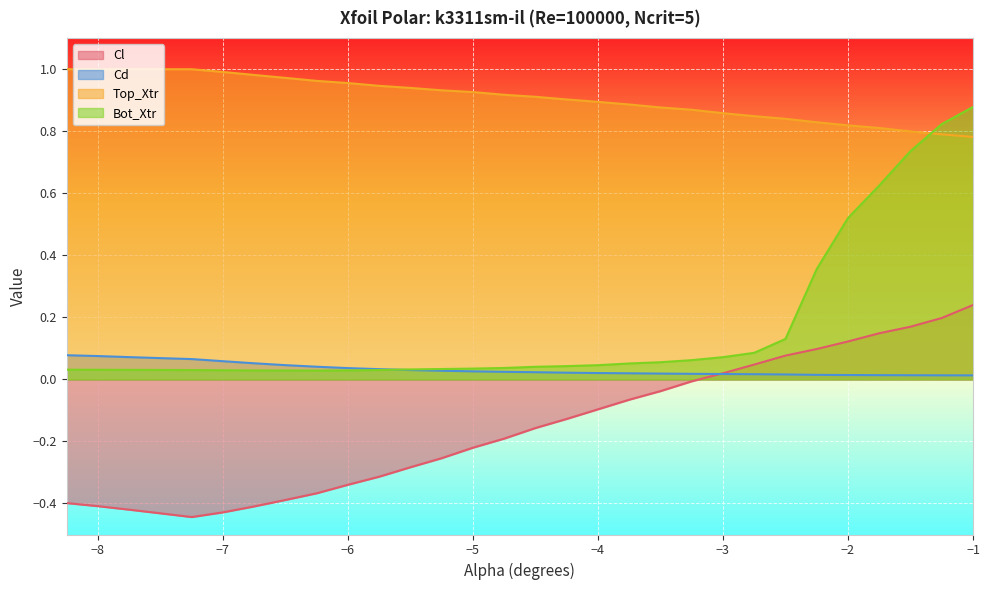

What is the difference between the second highest and minimum values in the Cl series?

0.6